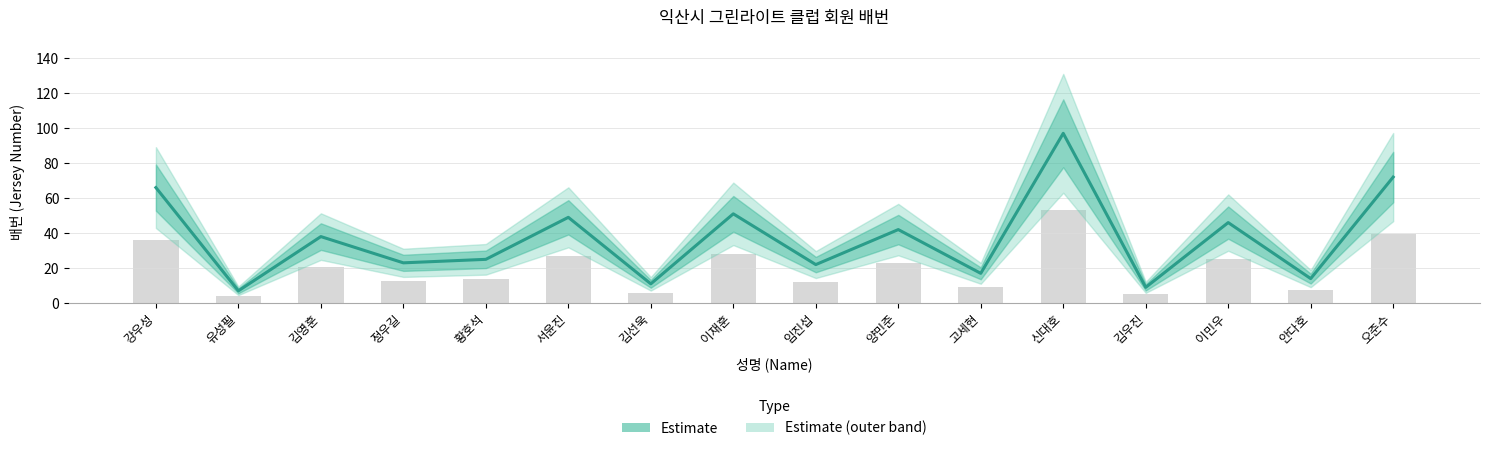

What position from the right is 강우성?

16